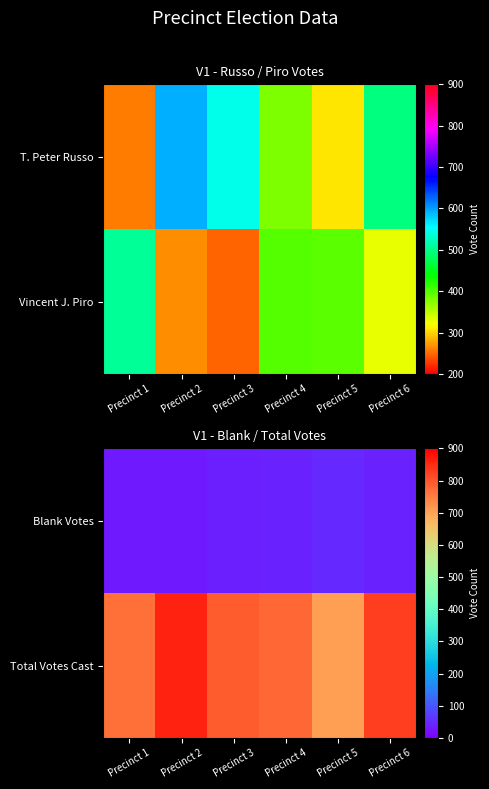

How many values in the Total Votes Cast series exceed 793?

2